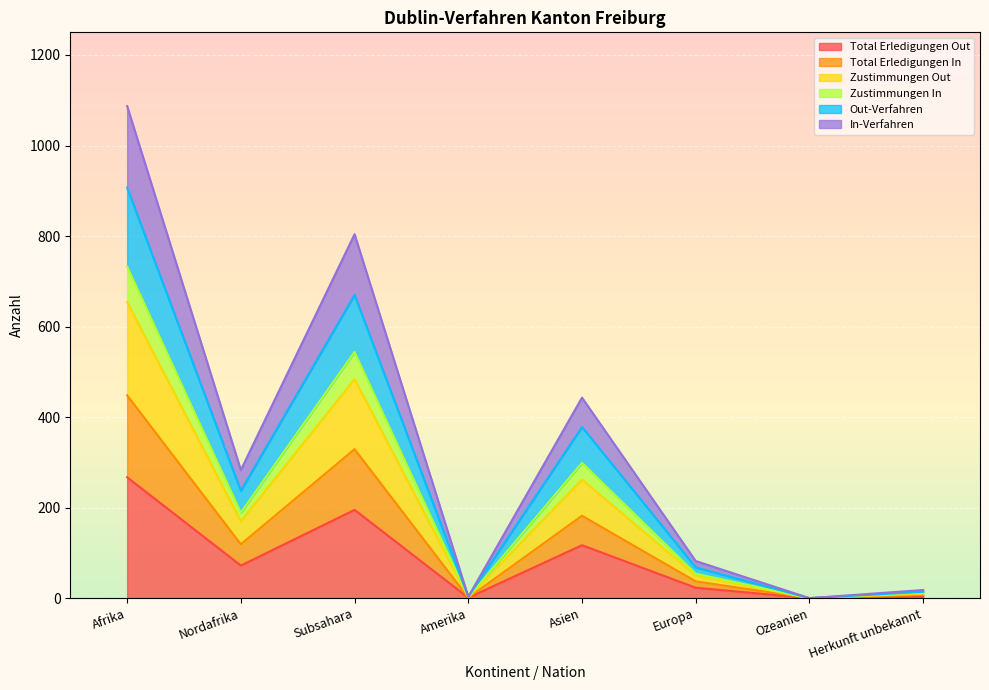

Is the value of Zustimmungen In at Subsahara greater than the value of Total Erledigungen In at Amerika?

Yes